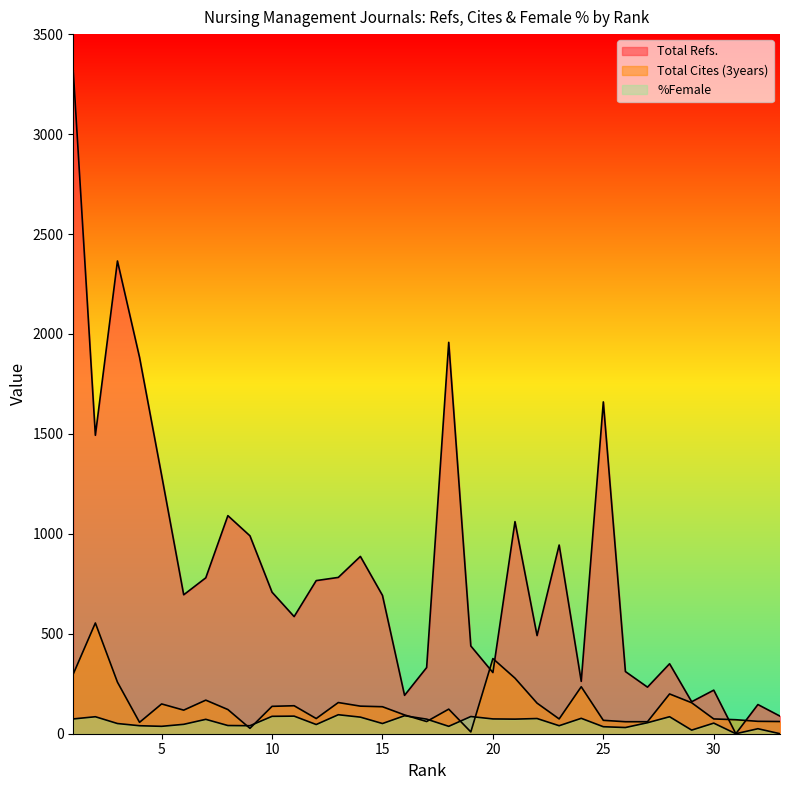

In %Female, how many points are lower than both neighbors (excluding endpoints)?

10